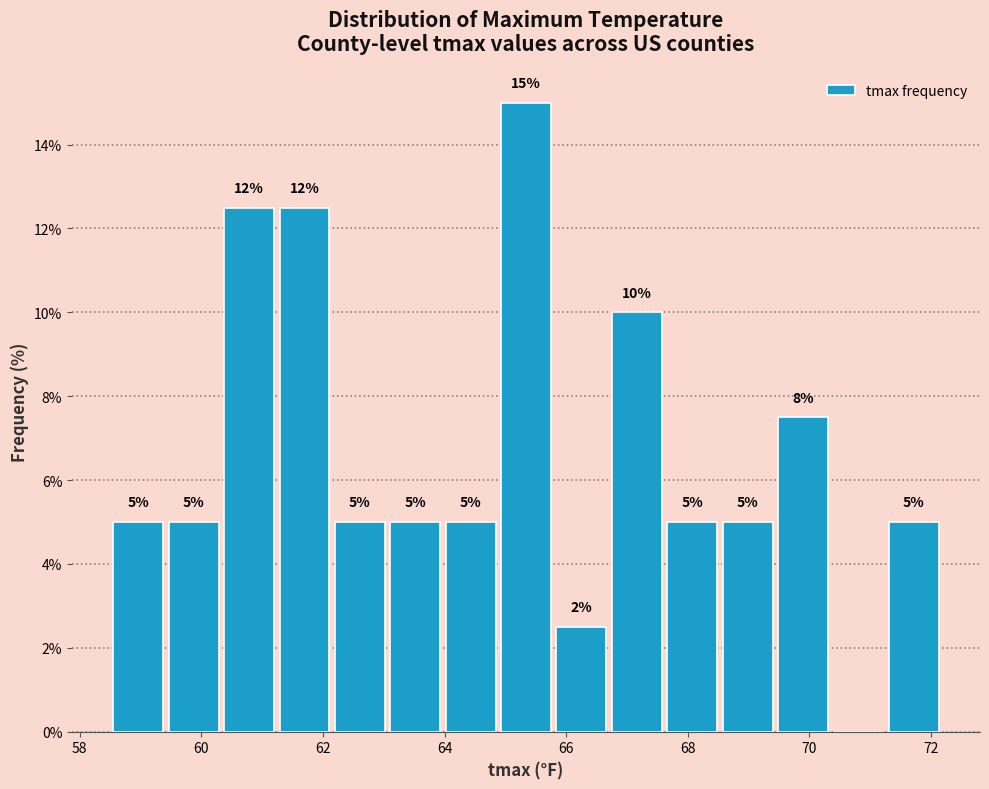

Over which range of the x-axis is the bar tallest?

64.8 to 65.8